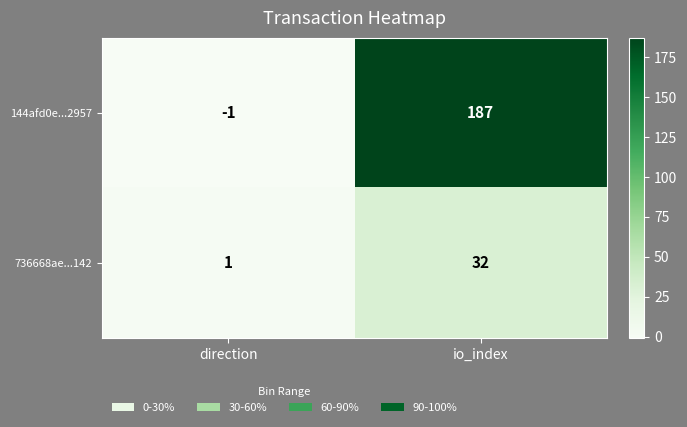

Is it true that 736668ae...142 equals 16 at io_index?

False